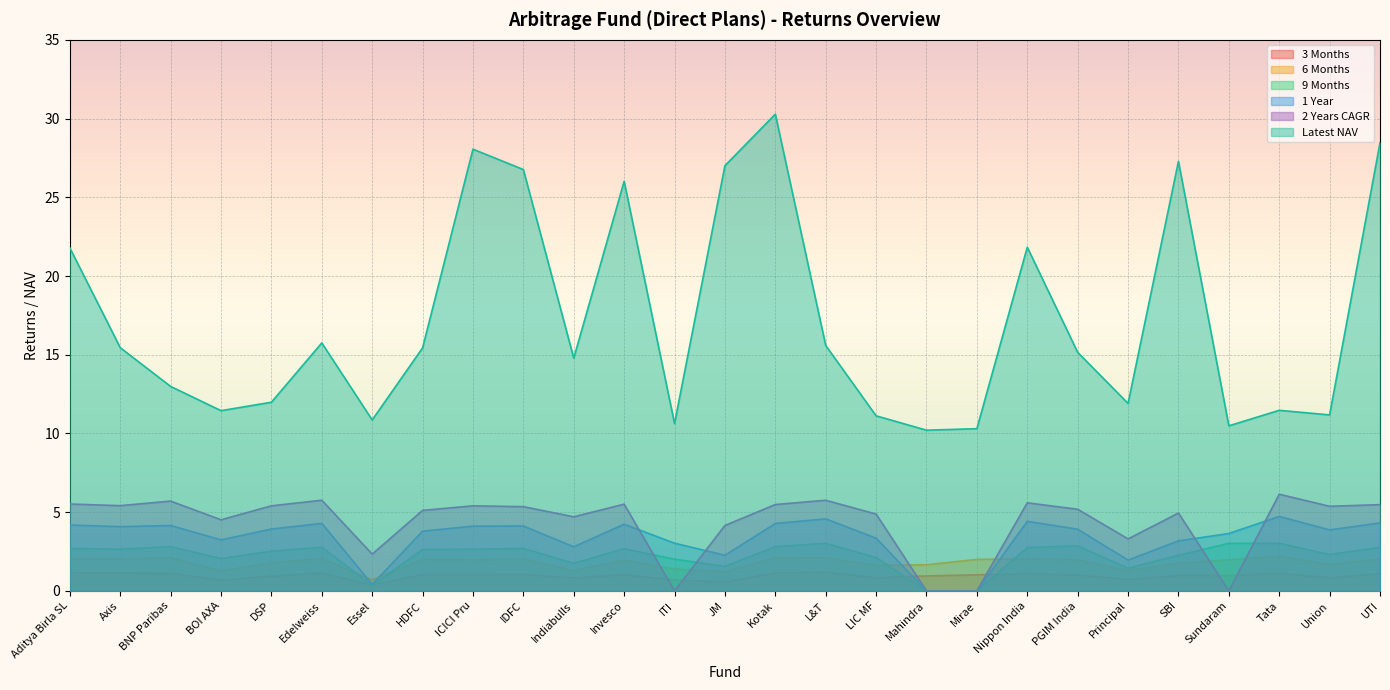

True or false: 9 Months has a value of 2.8 at UTI.

True